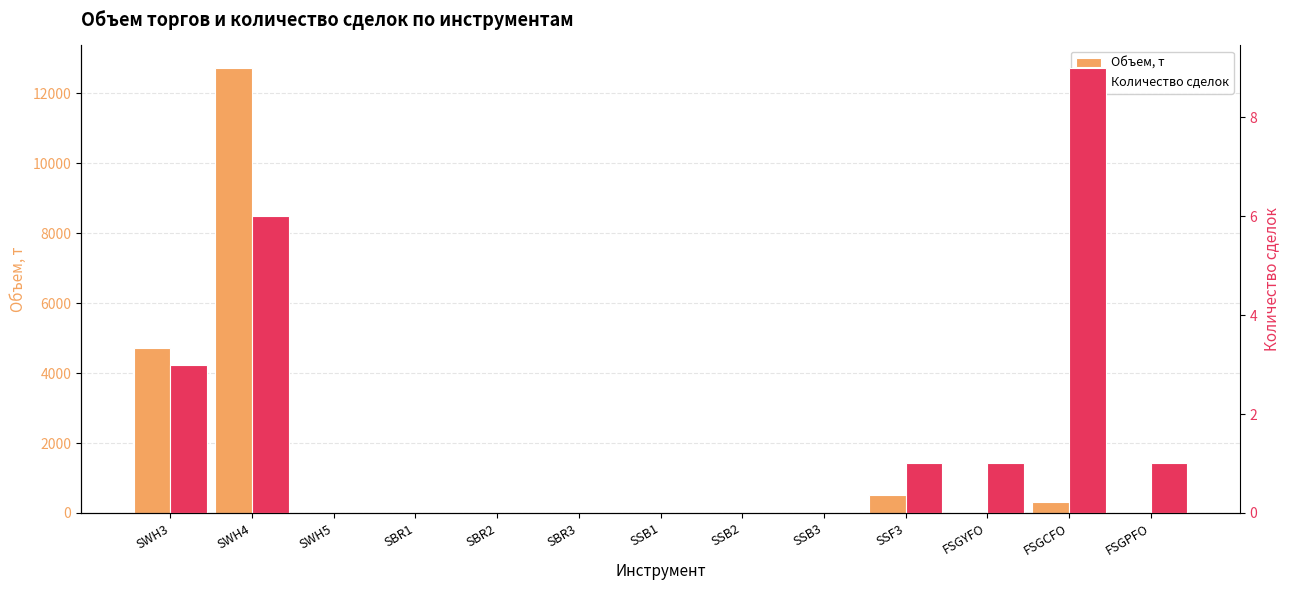

How many values in the Объем, т series exceed 0?

6